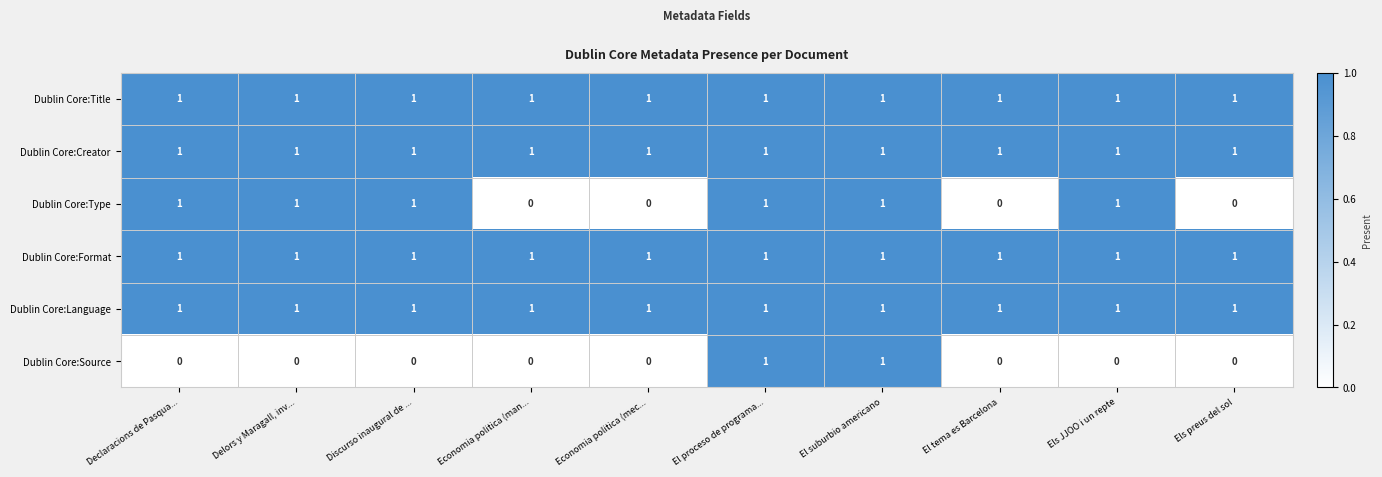

Is the value of Dublin Core:Title at El tema es Barcelona greater than the value of Dublin Core:Source at Economia politica (mec...?

Yes